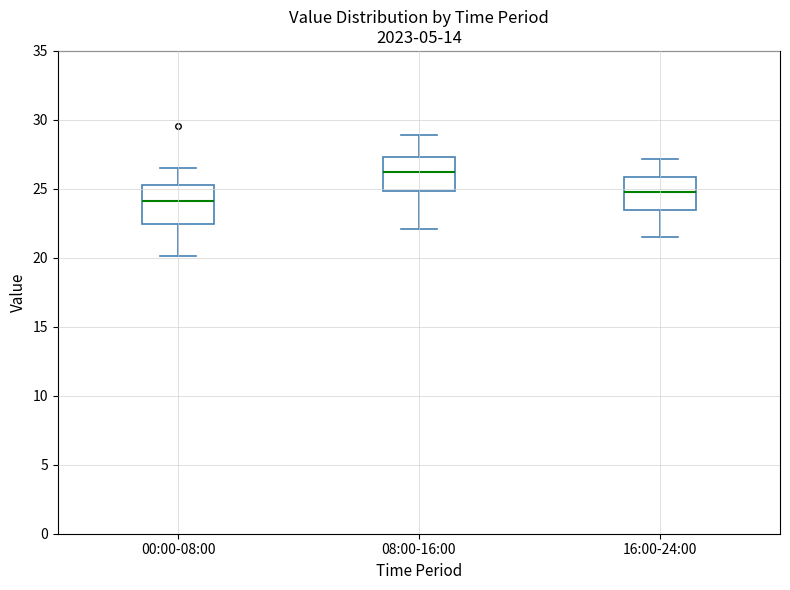

Where is the lower edge of the box for 08:00-16:00 on the y-axis? The values are not printed on the chart, so give them approximately, as read against the axis.

25.0